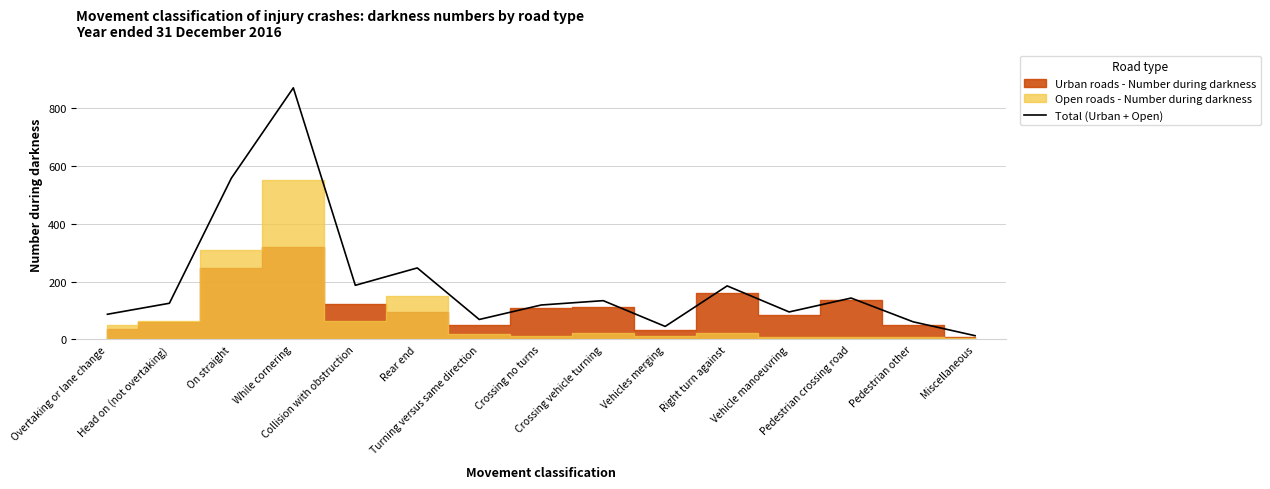

How many points are higher than both their immediate neighbors (excluding endpoints)?

5